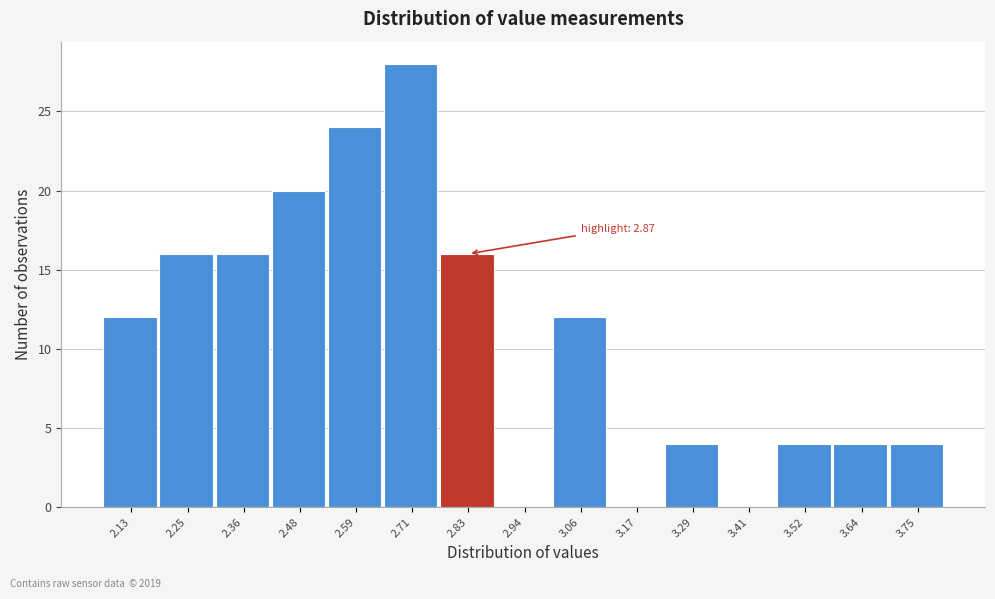

Reading left to right, extract all data points from this chart.

2.13=12	2.25=16	2.36=16	2.48=20	2.59=24	2.71=28	2.83=16	2.94=0	3.06=12	3.17=0	3.29=4	3.41=0	3.52=4	3.64=4	3.75=4